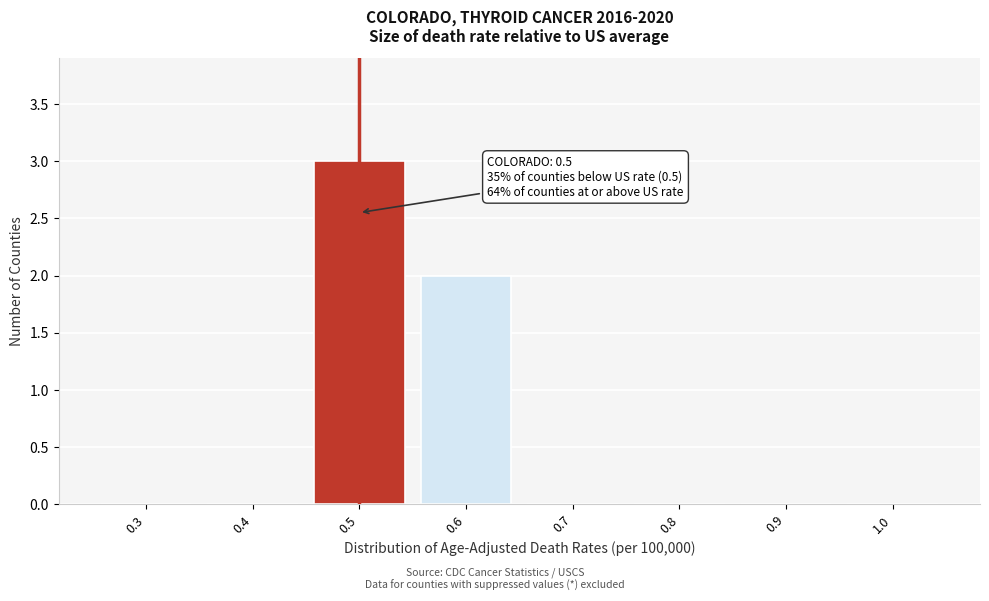

Reading left to right, transcribe all the data shown in this chart.

0.3=0	0.4=0	0.5=3	0.6=2	0.7=0	0.8=0	0.9=0	1.0=0